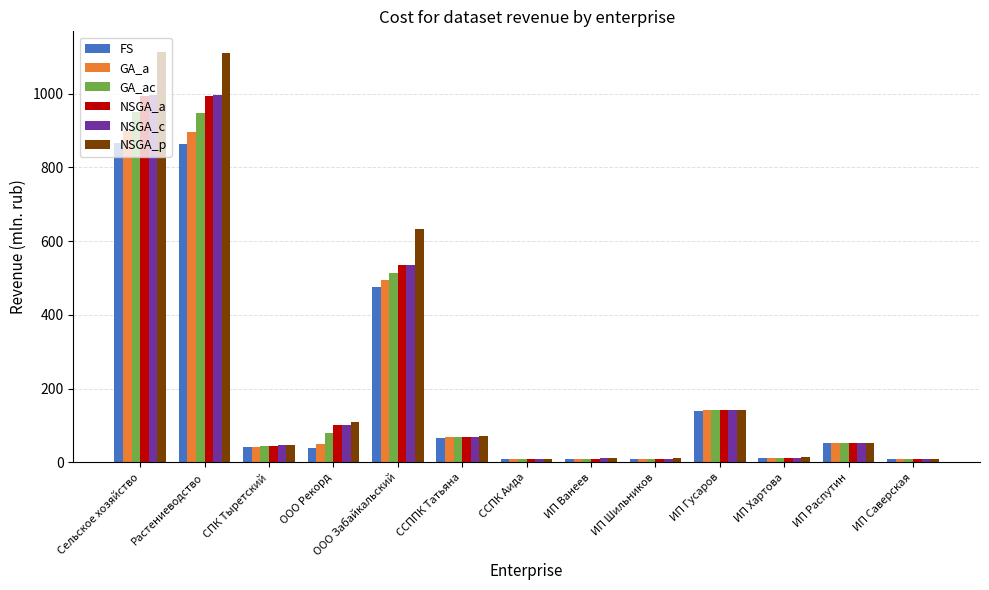

Which series changed the most between СПК Тыретский and ИП Гусаров?

GA_ac